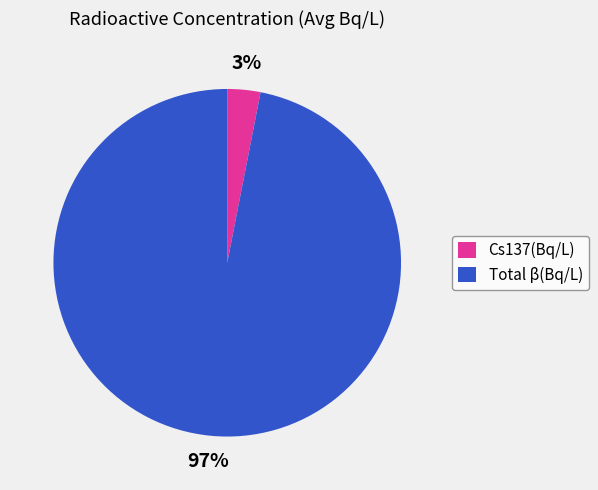

Rank the categories by value from lowest to highest.

Cs137(Bq/L), Total β(Bq/L)